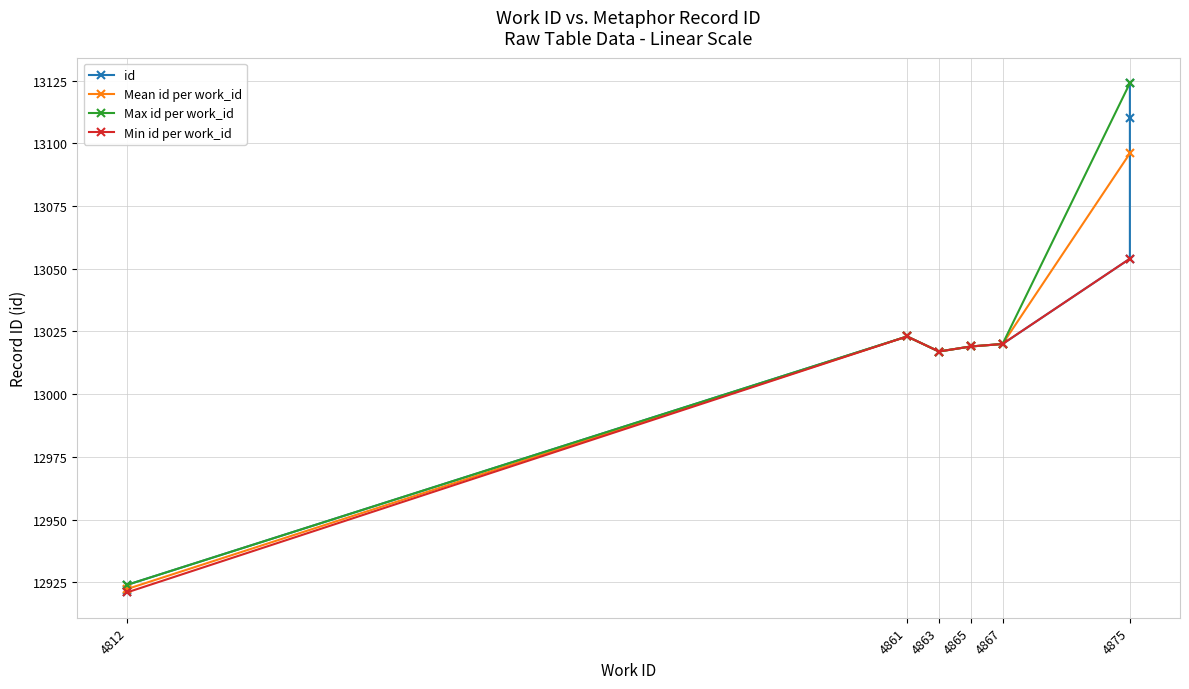

Where is the first local maximum for Mean id per work_id?

4861